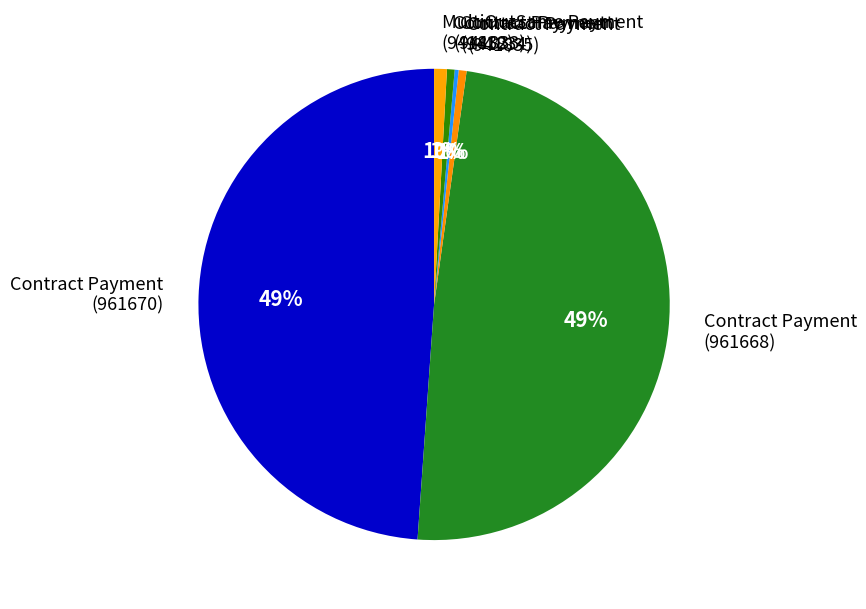

Is it true that Contract Payment (941833) is 1% of the pie?

True